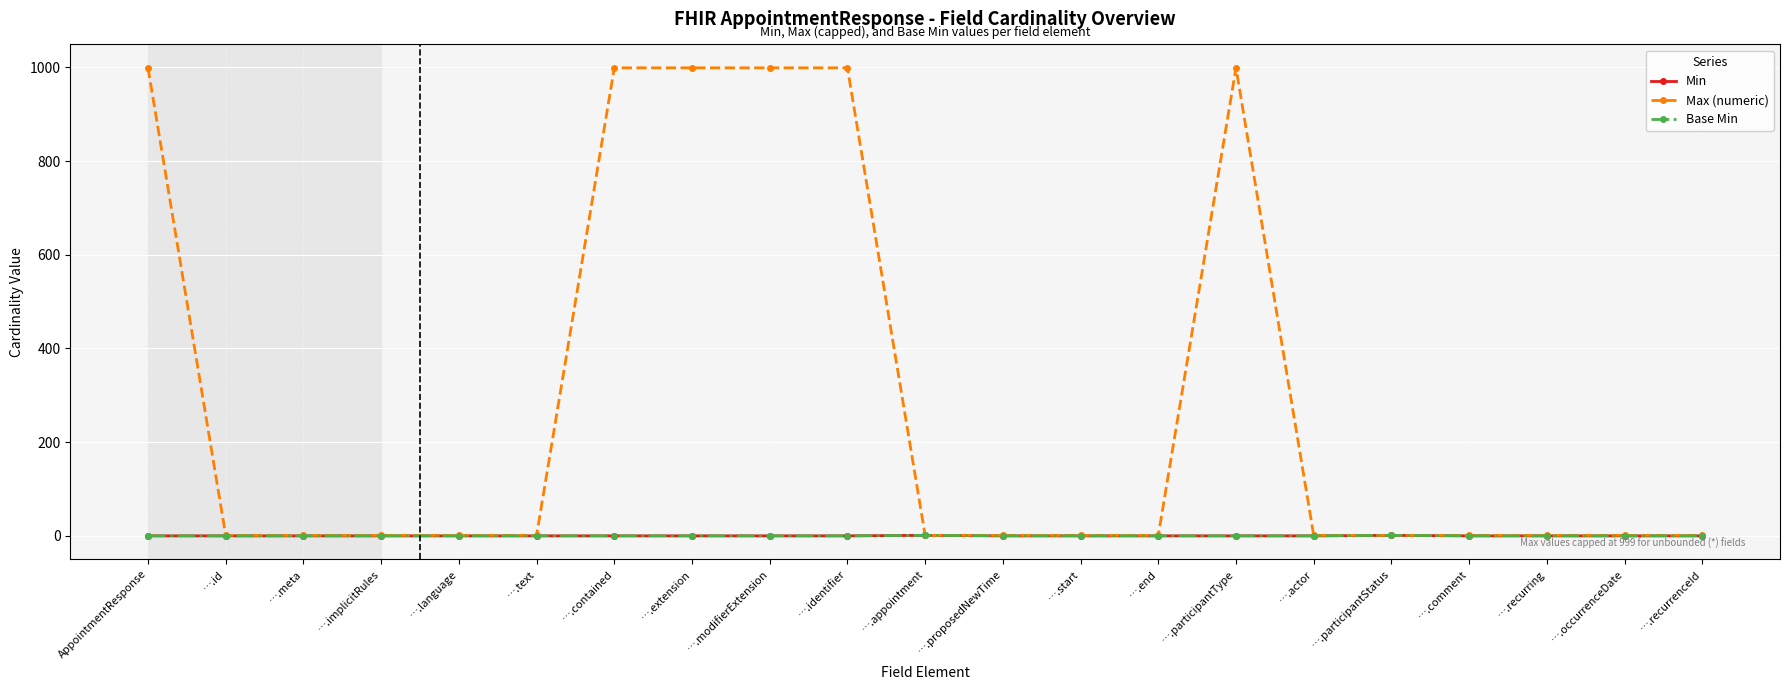

Where is Min nearest to the value 0?

AppointmentResponse